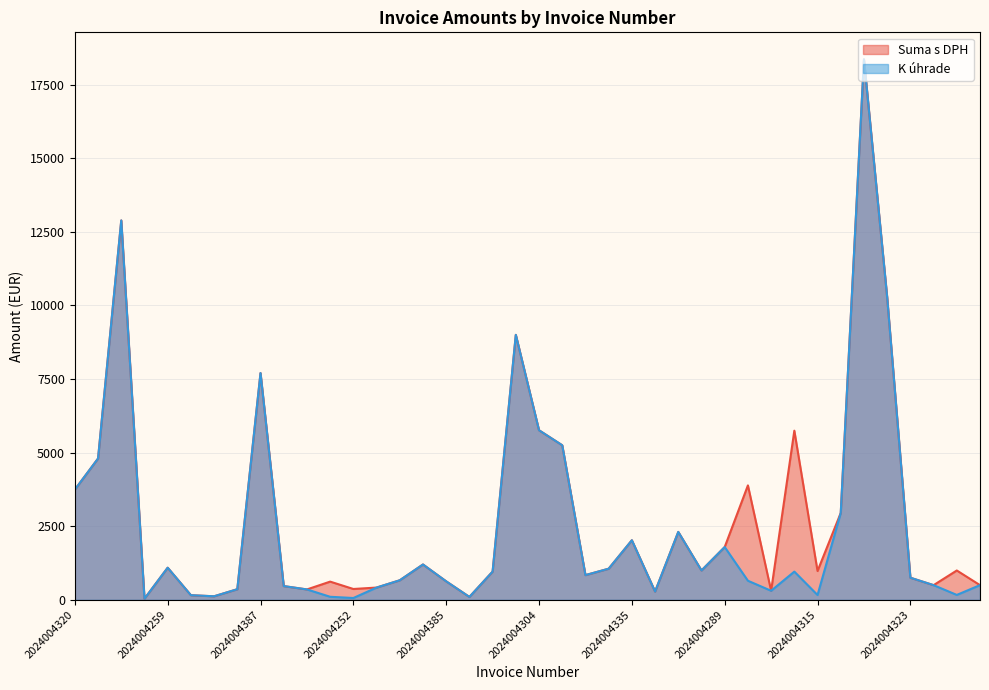

How many data points in Suma s DPH are above 996?

19